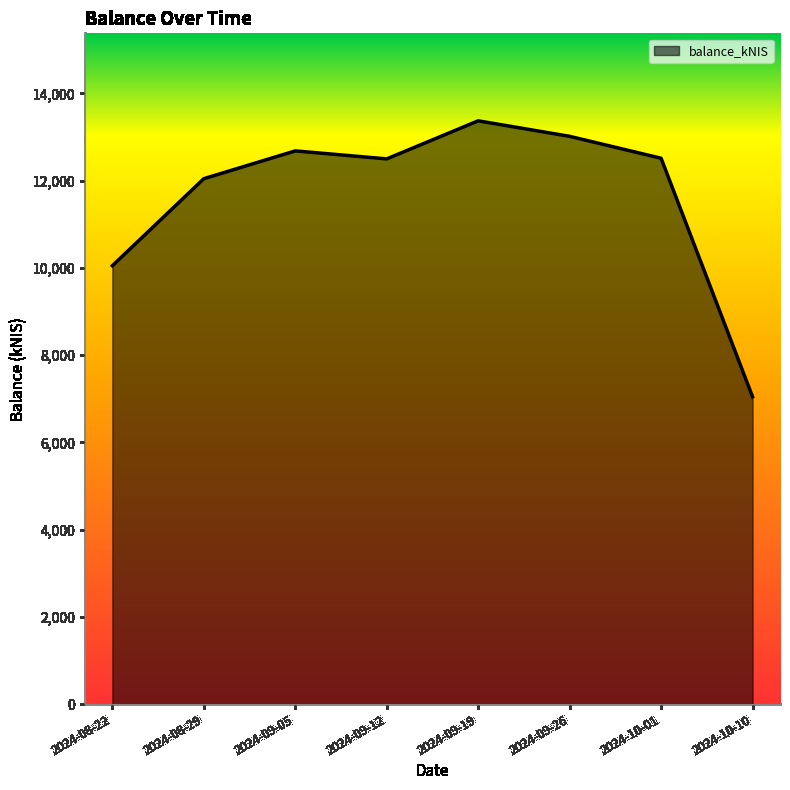

What is the greatest value displayed?

13373.0